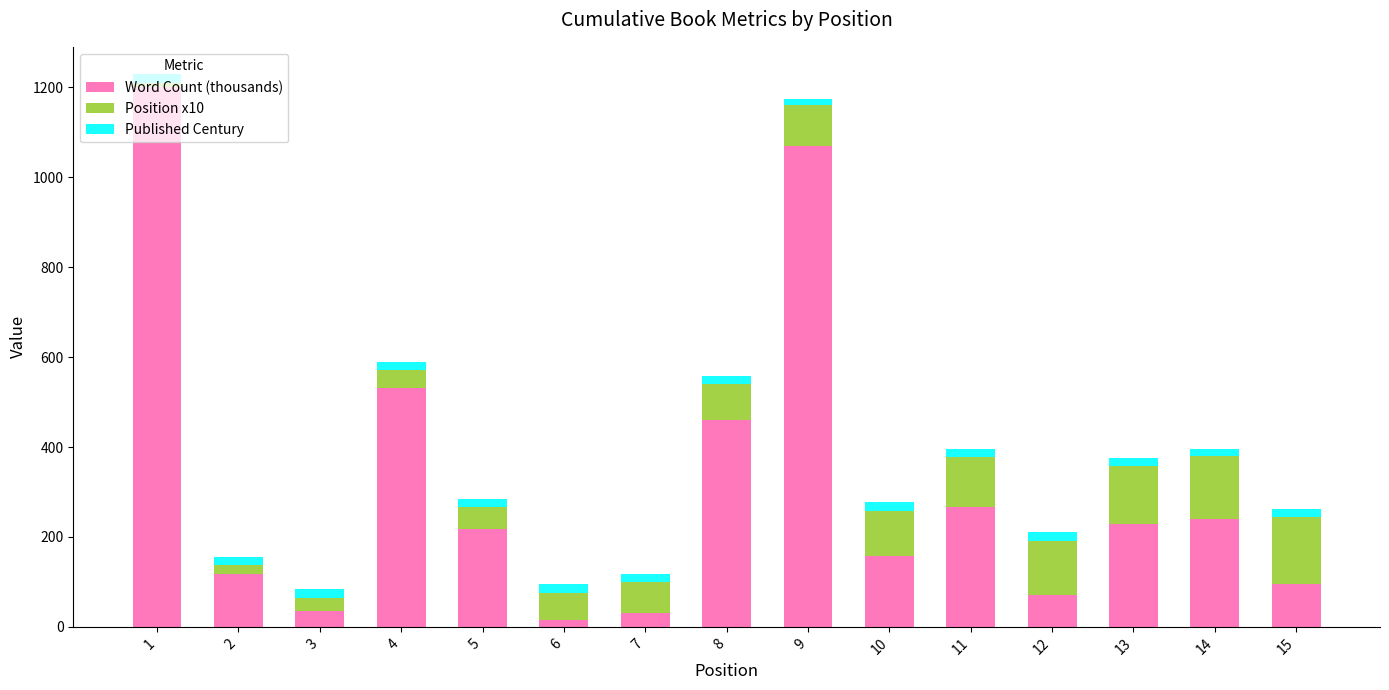

The value of Word Count (thousands) at 3 is 35. True or false?

True